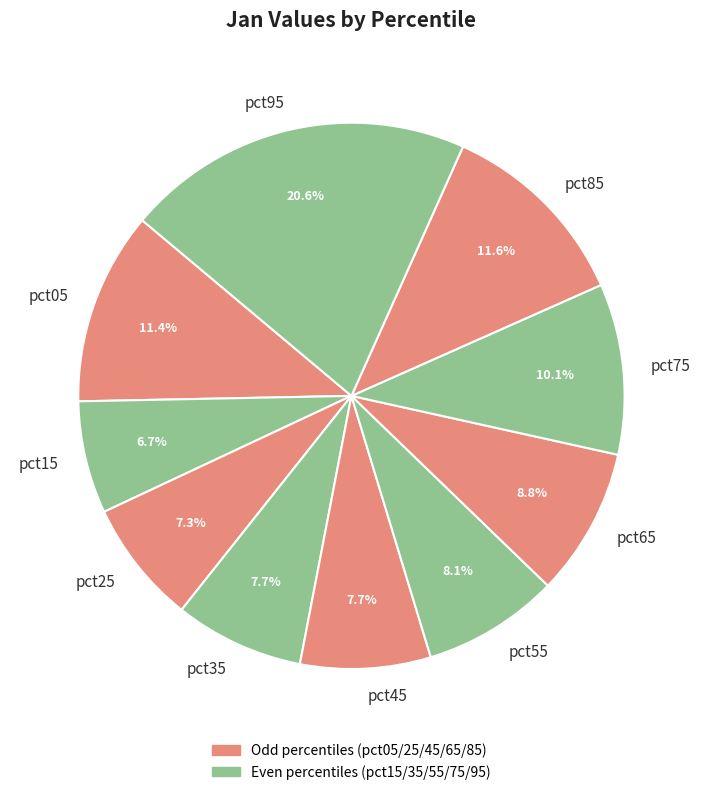

To the nearest percent, what is the combined percentage of pct05 and pct75?

22%